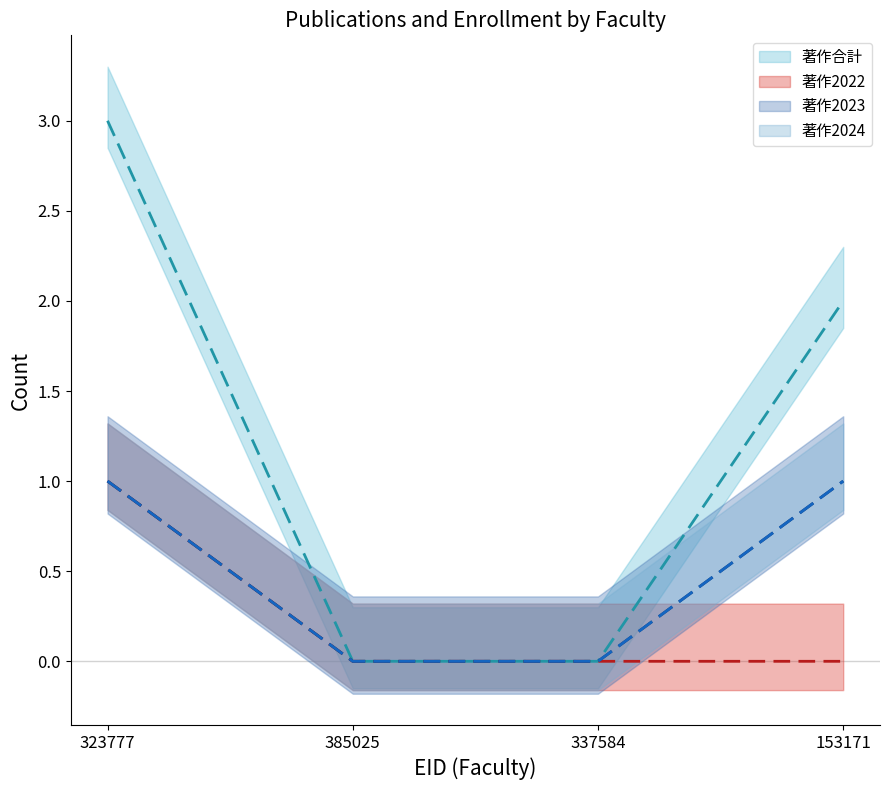

Which series has the widest spread of values?

著作合計 (mean)